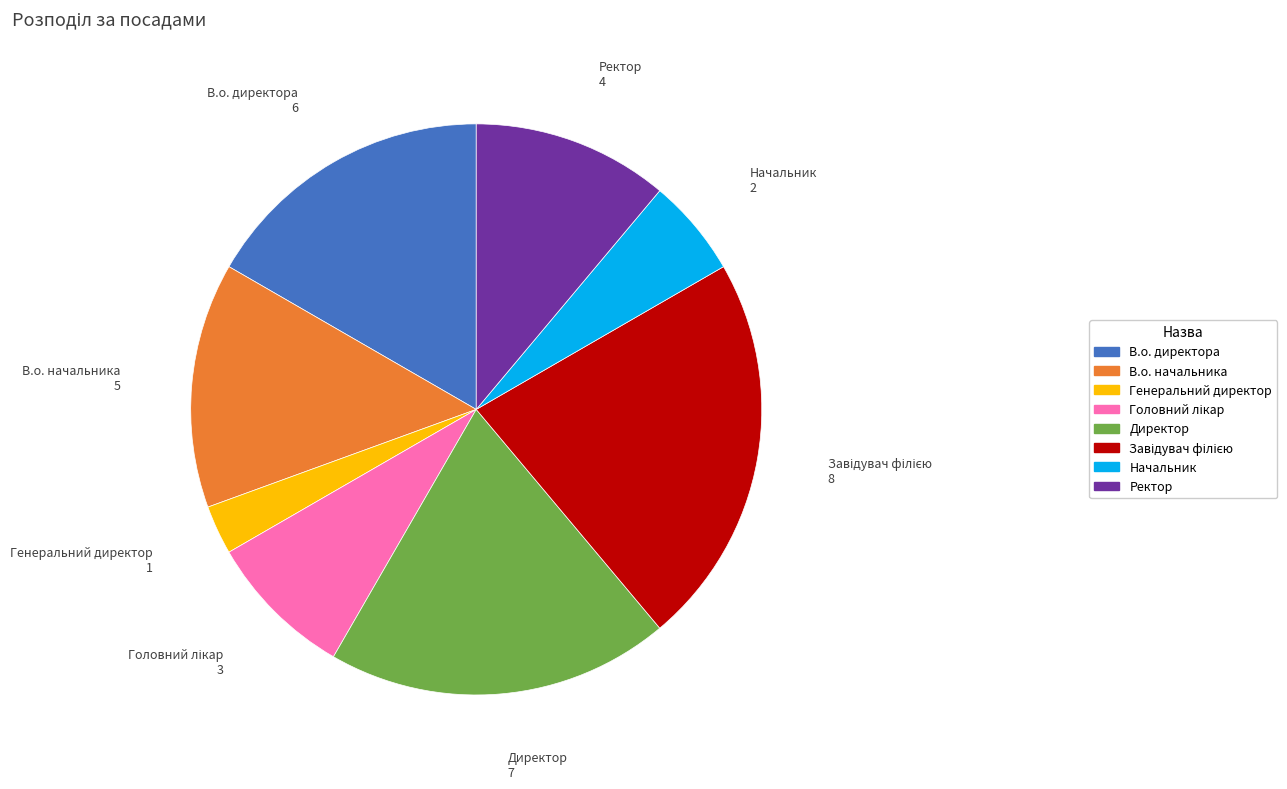

Combined, do Директор and Генеральний директор account for over 50%?

No